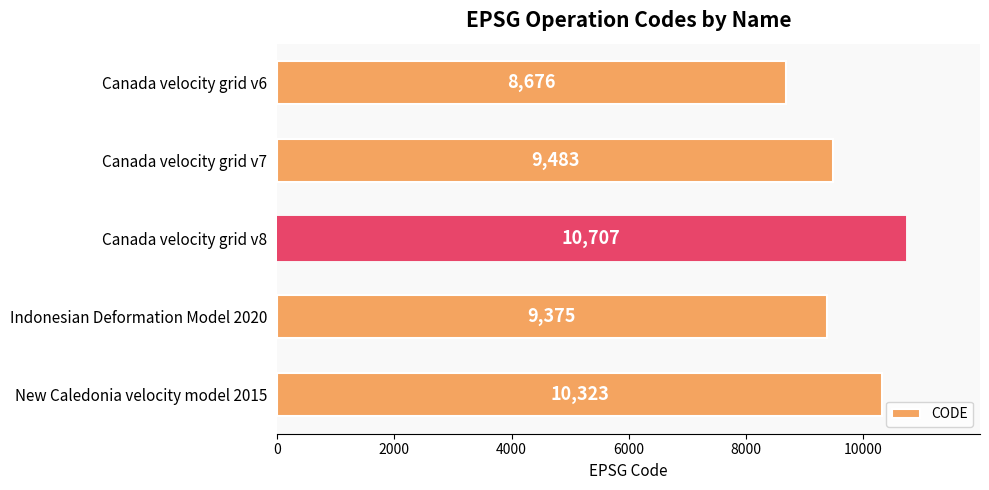

What is the value of the 5th bar from the top?

10323